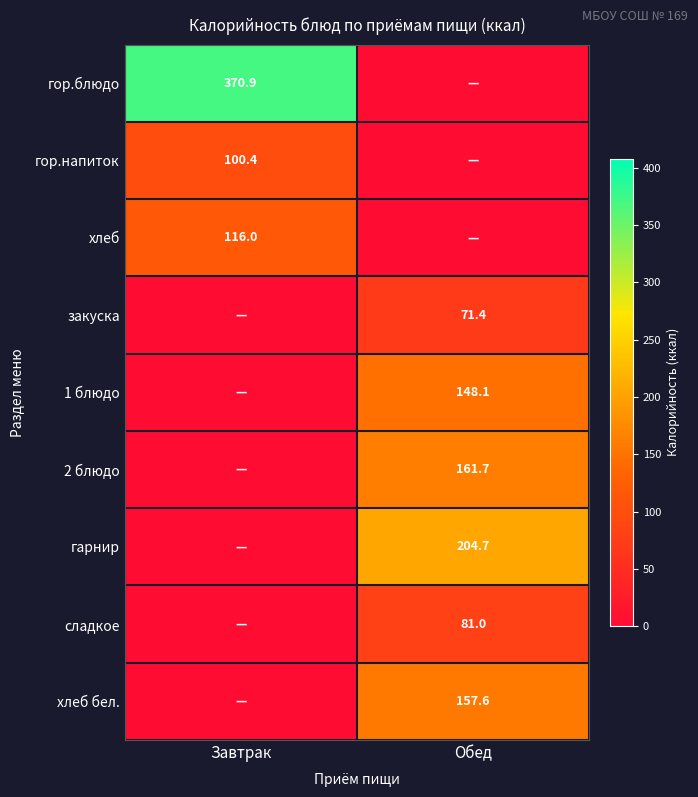

The закуска series shows 71.4 at Обед. True or false?

True